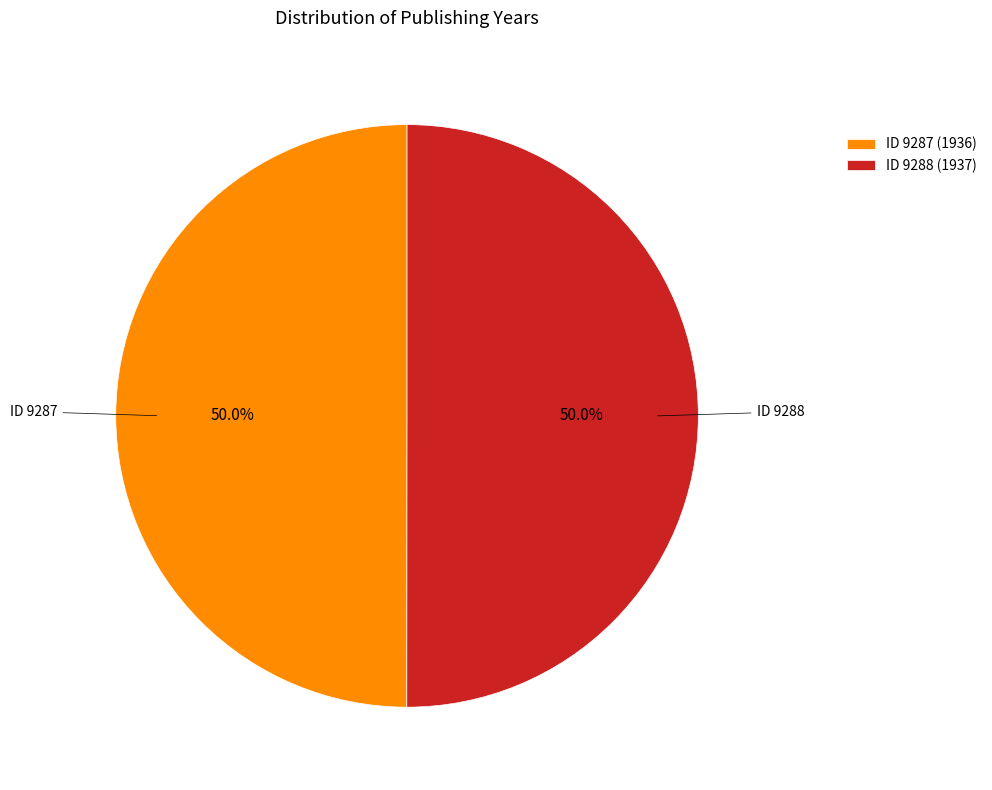

Approximately how many times larger is the value at ID 9287 (1936) compared to ID 9288 (1937)?

1.0